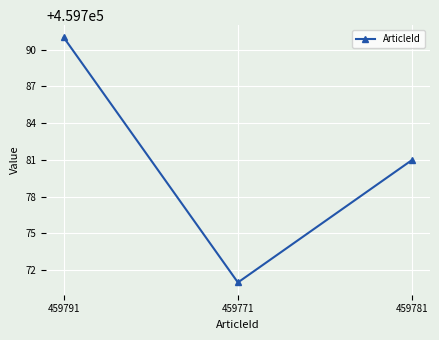

What is the maximum value shown in the chart?

459791